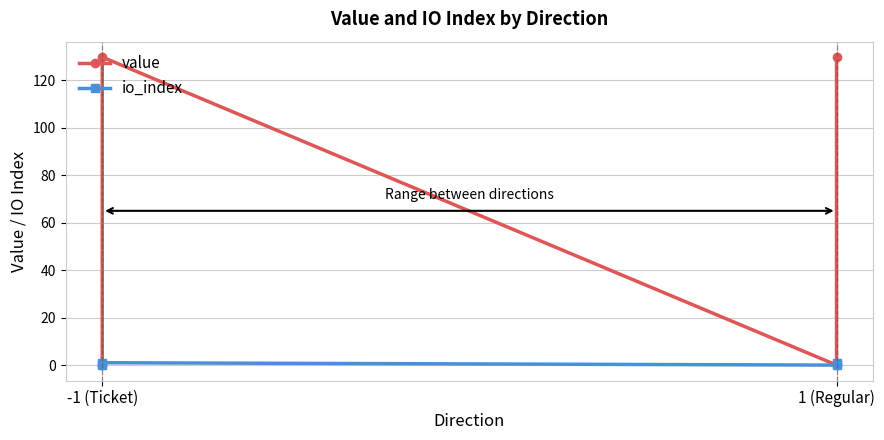

What are all the series names shown in the legend?

value, io_index